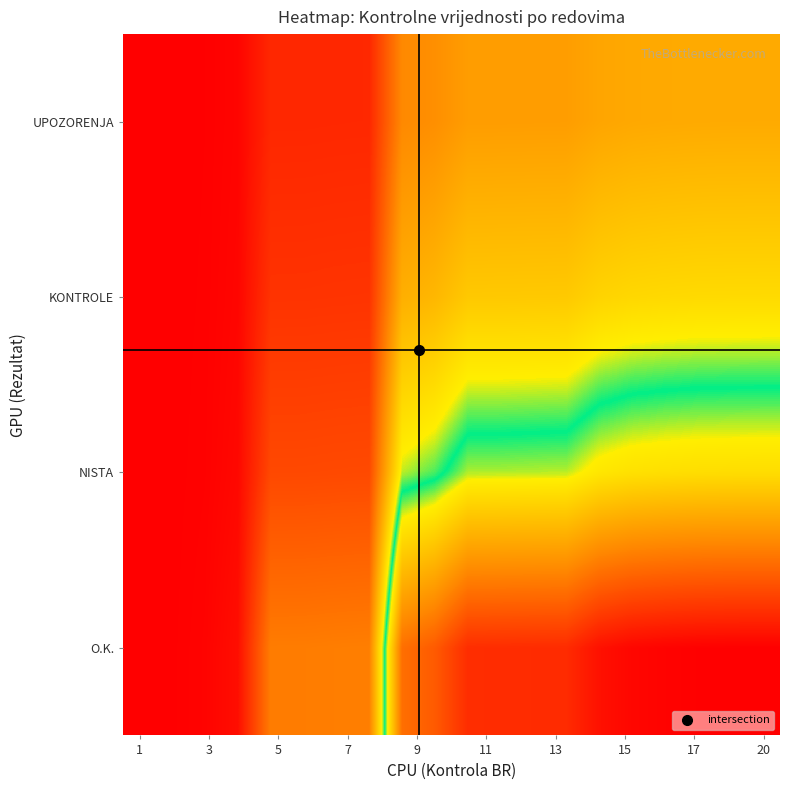

At which category is the sum across all series the highest?

20